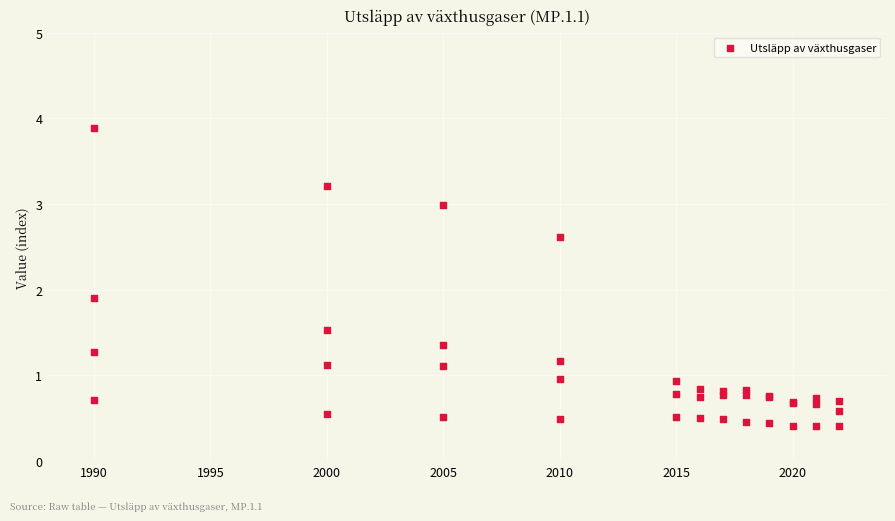

What Y value in the scatter plot is closest to 2?

1.9